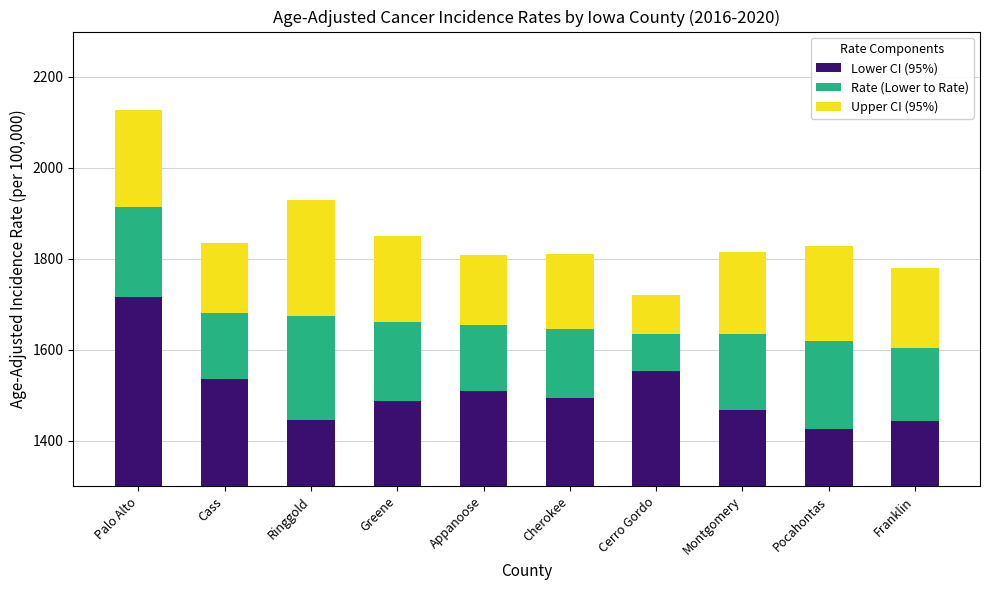

What are all the series names shown in the legend?

Lower CI (95%), Rate (Lower to Rate), Upper CI (95%)